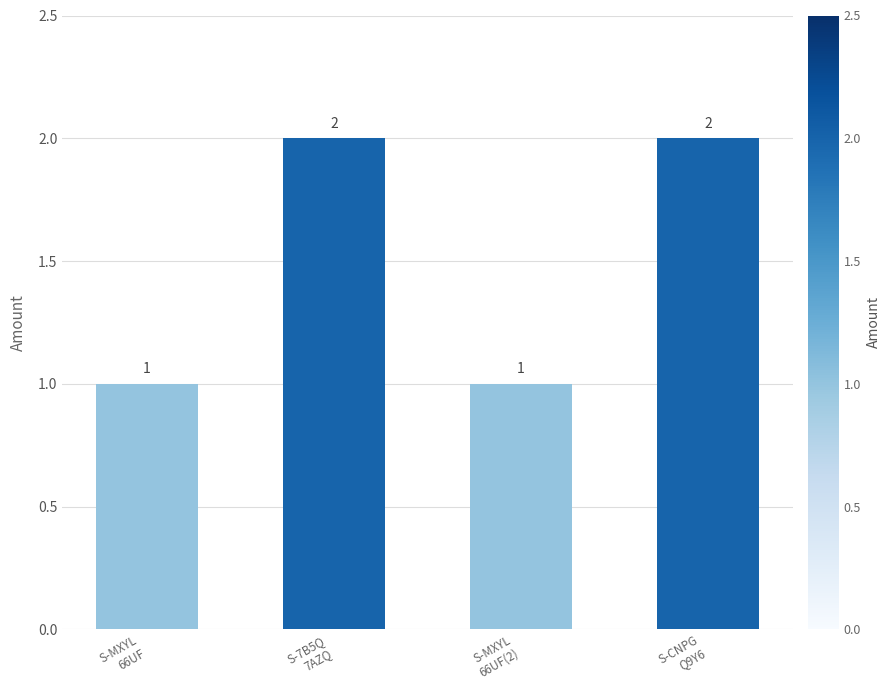

How many data points are less than 2?

2